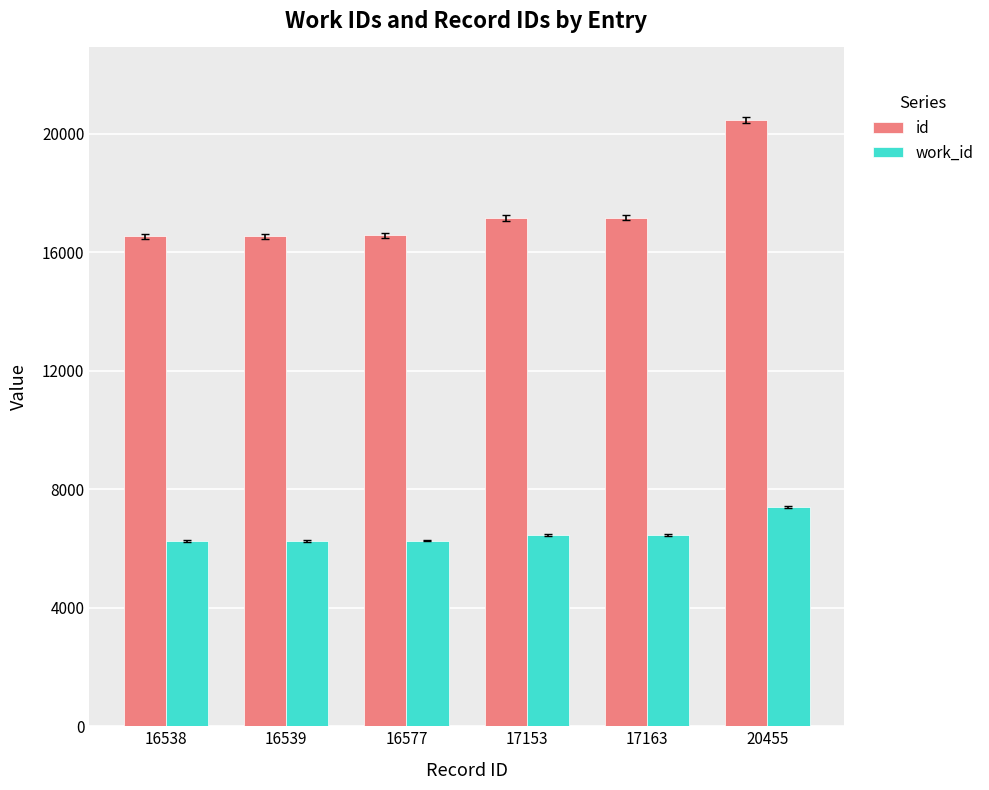

Is it true that id equals 16538 at 16538?

True